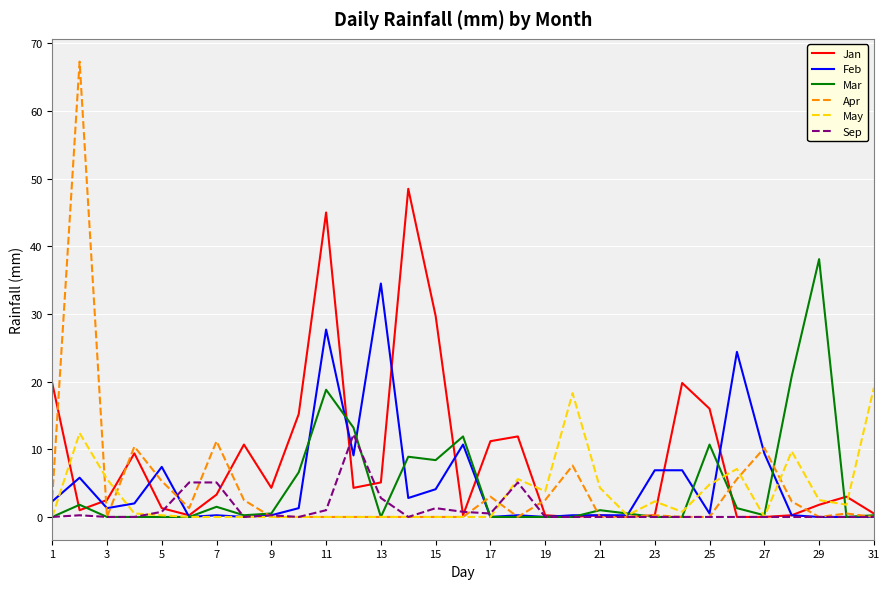

List the series in order of their peak value, highest first.

Apr, Jan, Mar, Feb, May, Sep